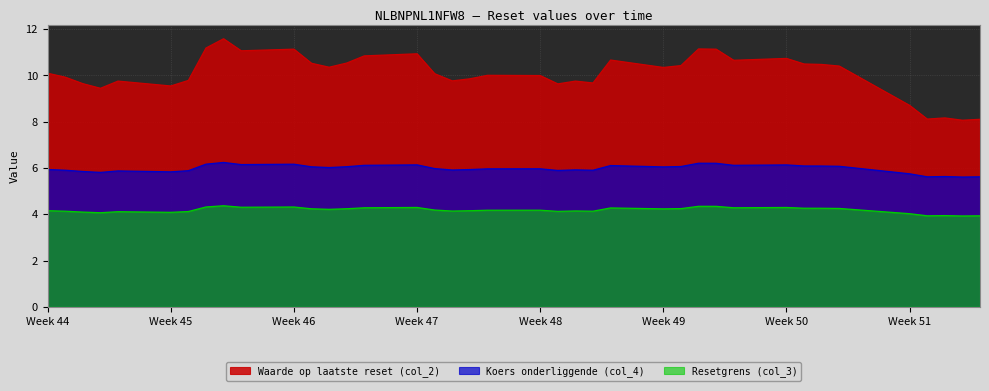

The value of Waarde op laatste reset (col_2) at 2024-11-15 is 15.3. True or false?

False